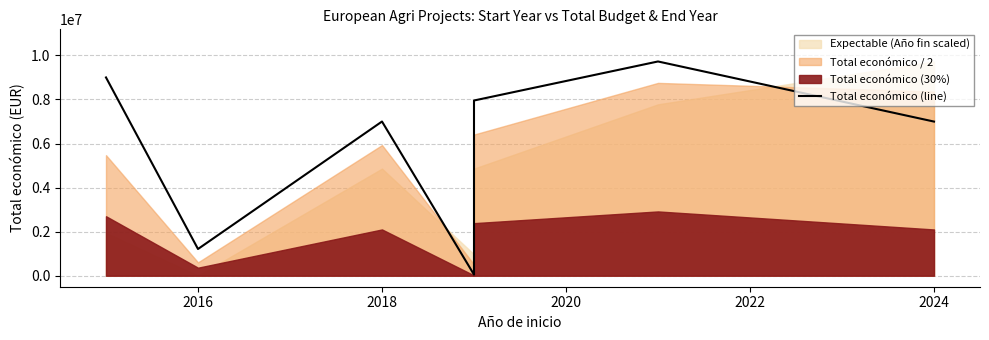

What is the smallest value displayed?

50000